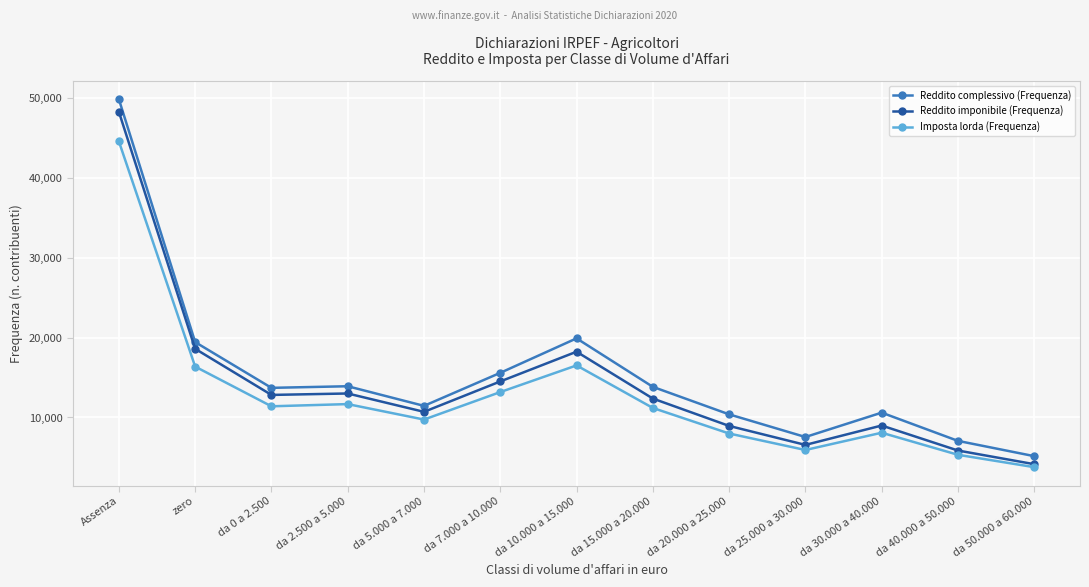

What is the label of the 7th point from the left?

da 10.000 a 15.000